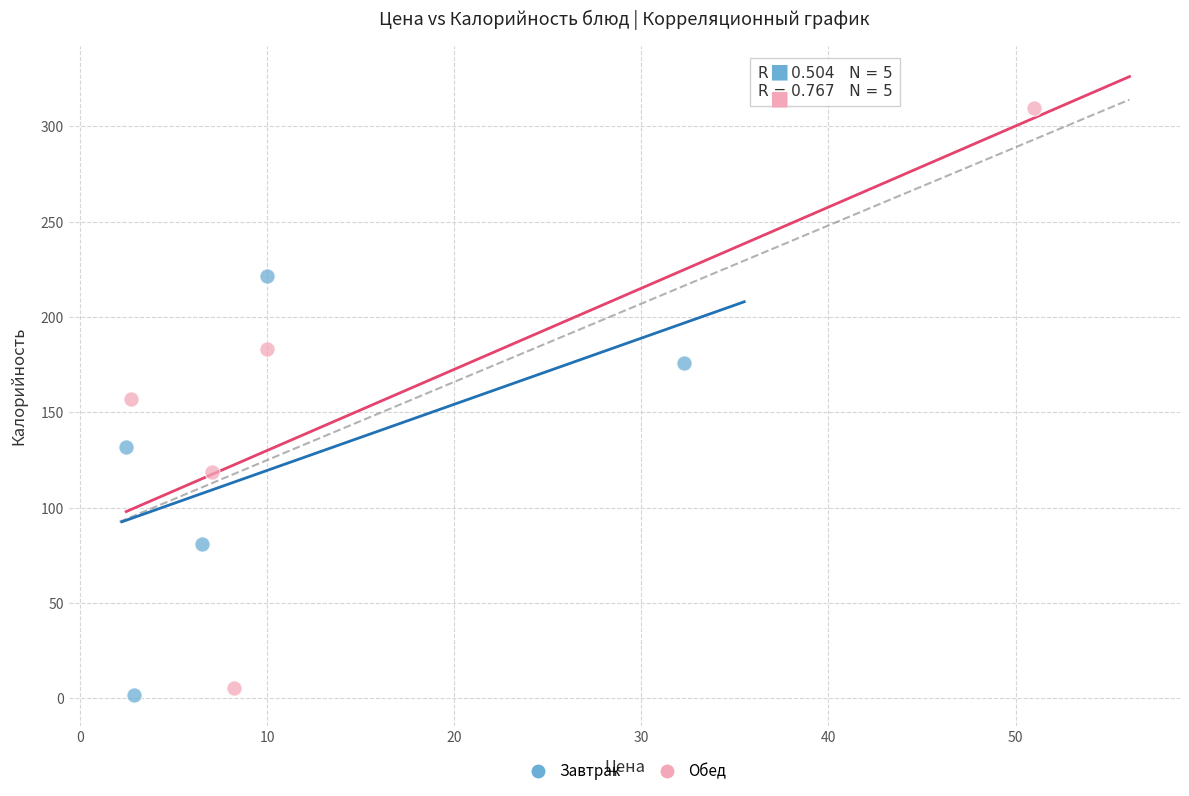

Which series reaches the maximum Y coordinate?

Обед